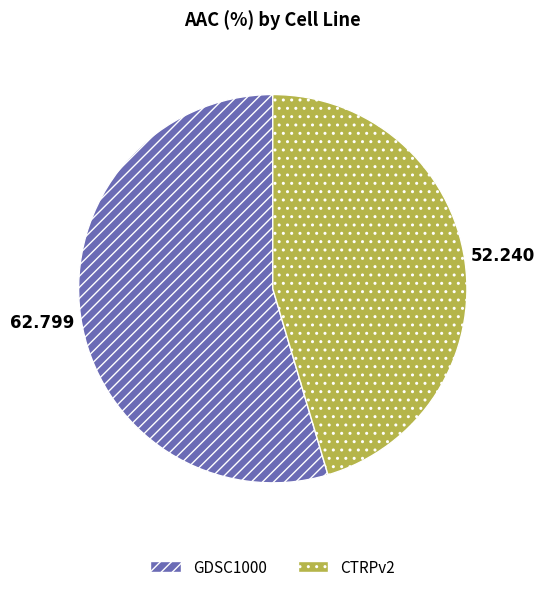

Is the sum of CTRPv2 and GDSC1000 greater than half?

Yes